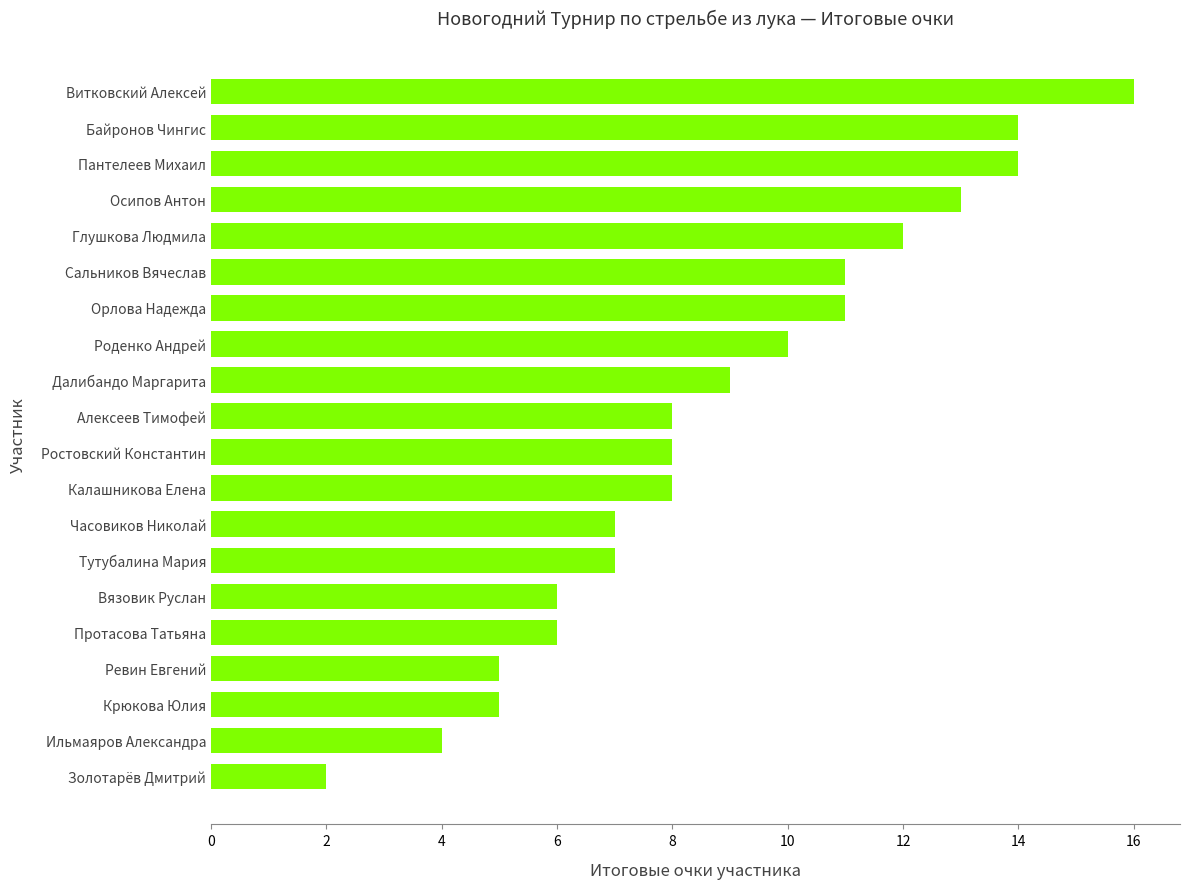

What is the difference between the maximum and minimum values?

14